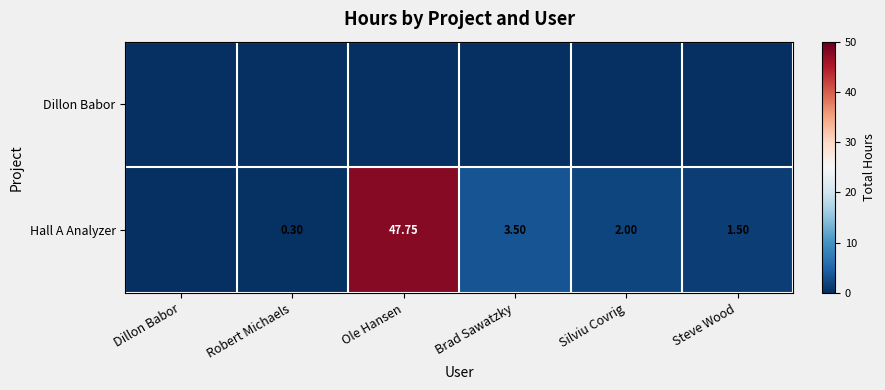

List the series in order of their overall mean, lowest first.

Dillon Babor, Hall A Analyzer